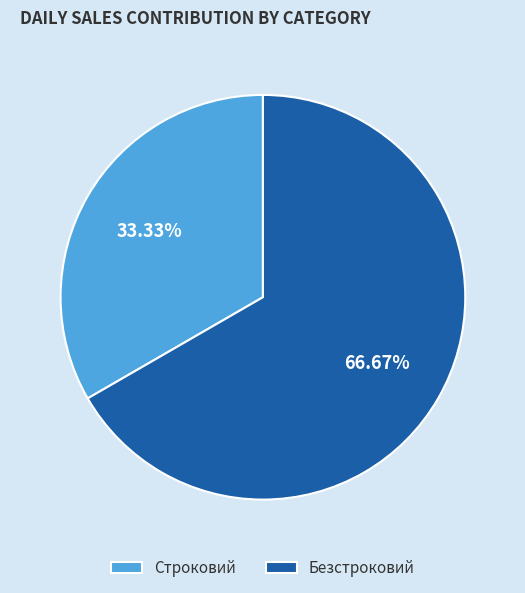

Rank the categories by value from highest to lowest.

Безстроковий, Строковий